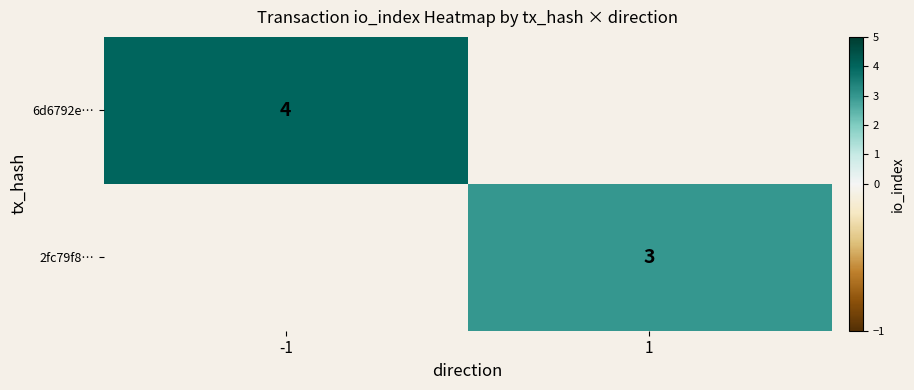

What is the maximum value shown in the chart?

4.0